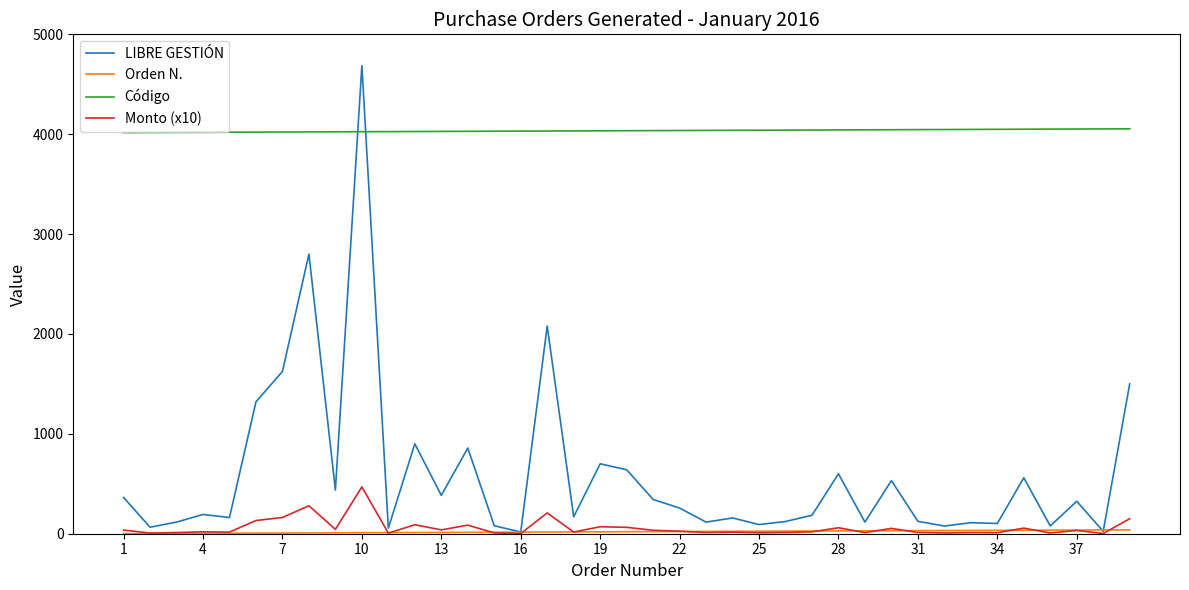

Which series has the largest total across all categories?

Código